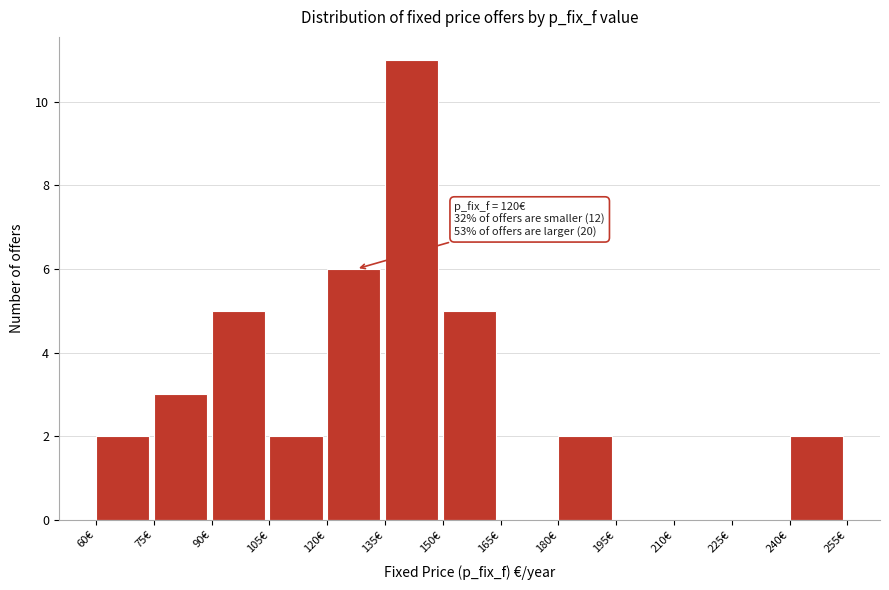

Over which range of the x-axis is the bar tallest?

135 to 150